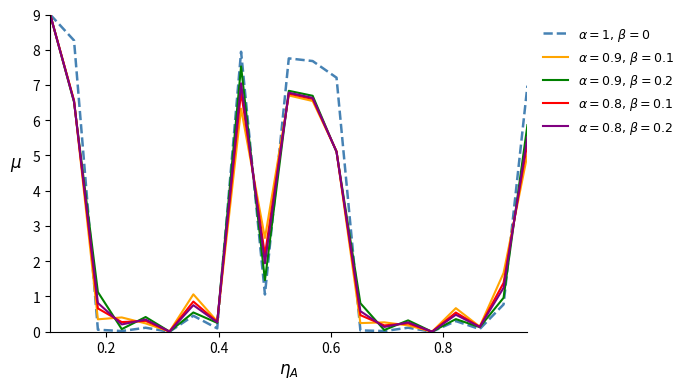

What is the greatest value displayed?

9.0